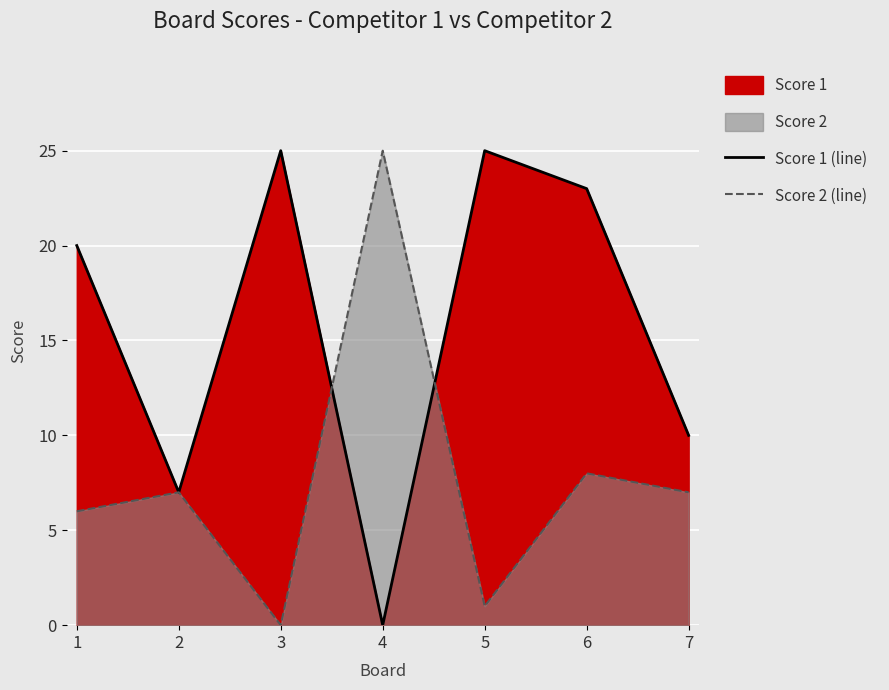

What is the average value of the Score 1 (line) series?

16